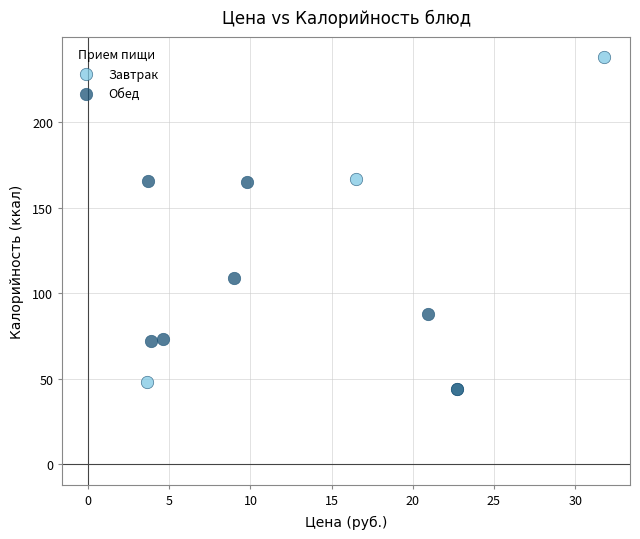

Which series has the widest spread of Y values?

Завтрак